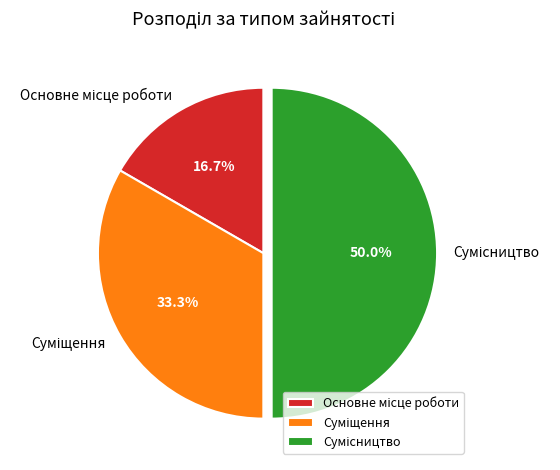

The Суміщення slice represents 22% of the pie. True or false?

False